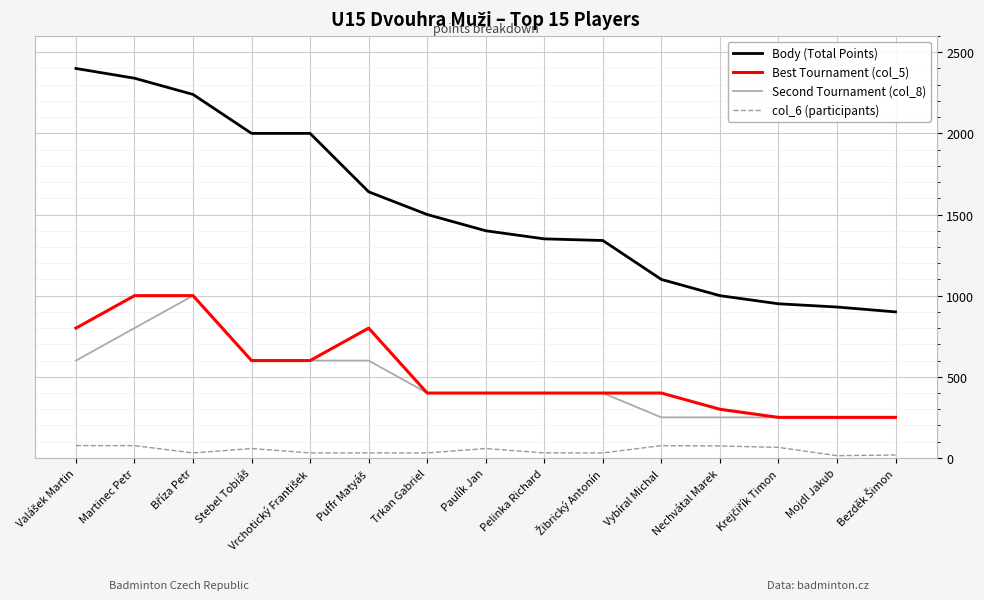

What are all the series names shown in the legend?

Body (Total Points), Best Tournament (col_5), Second Tournament (col_8), col_6 (participants)